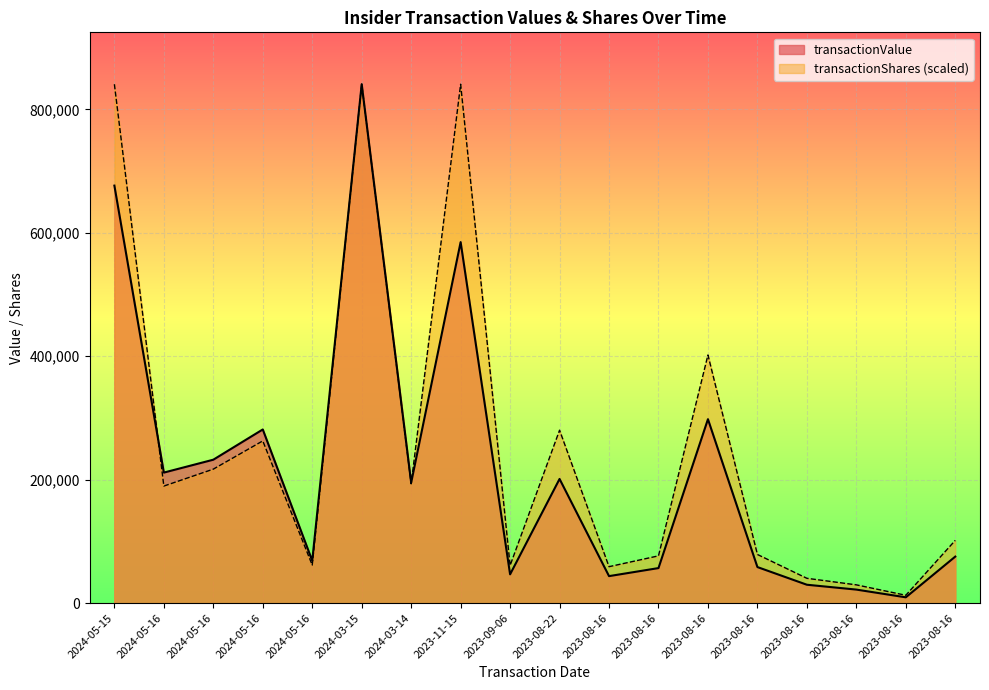

Where does the transactionValue series first go above 195213?

2024-05-15